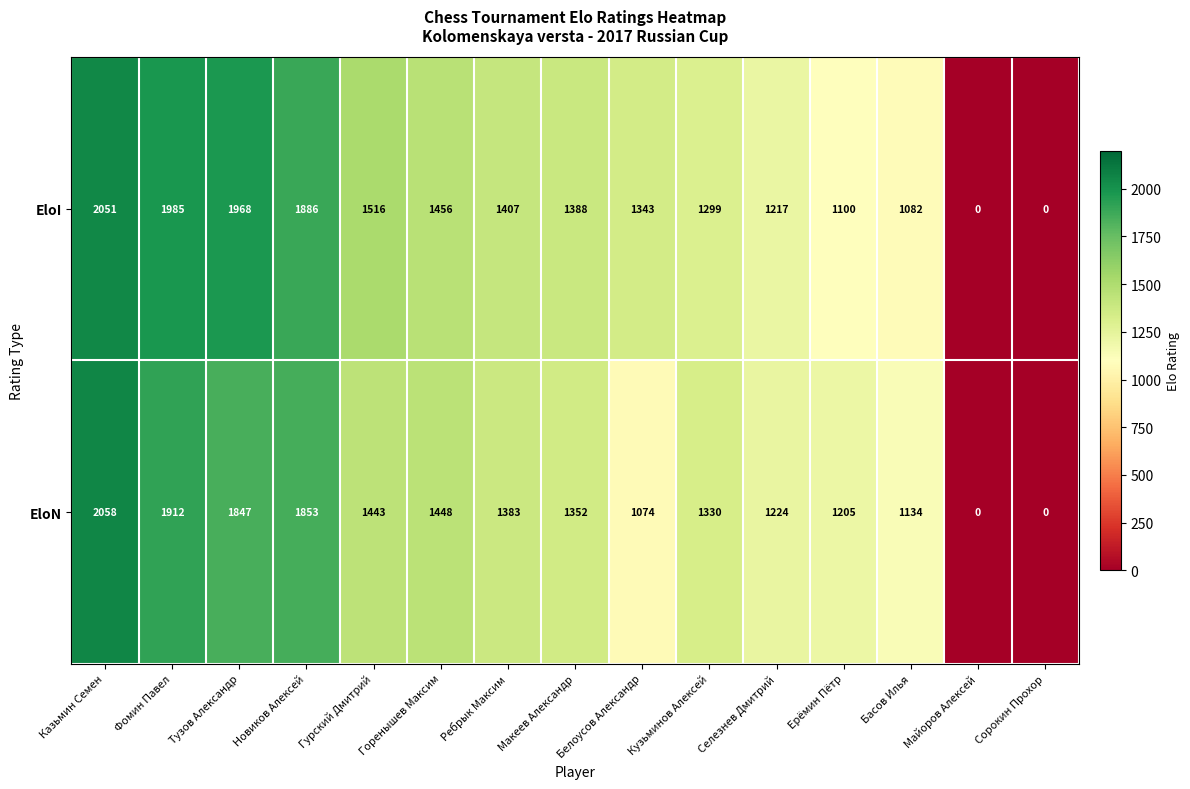

Which series has the largest total across all categories?

EloI